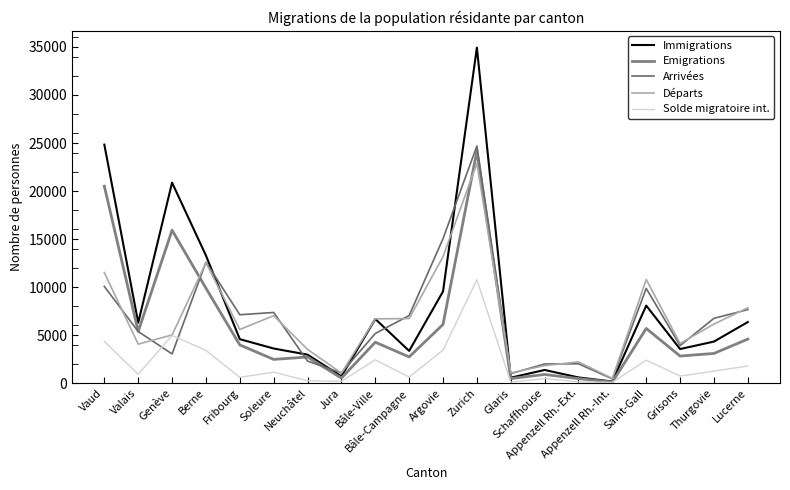

Rank the categories by Immigrations value from lowest to highest.

Appenzell Rh.-Int., Glaris, Appenzell Rh.-Ext., Jura, Schaffhouse, Neuchâtel, Bâle-Campagne, Grisons, Soleure, Thurgovie, Fribourg, Valais, Lucerne, Bâle-Ville, Saint-Gall, Argovie, Berne, Genève, Vaud, Zurich